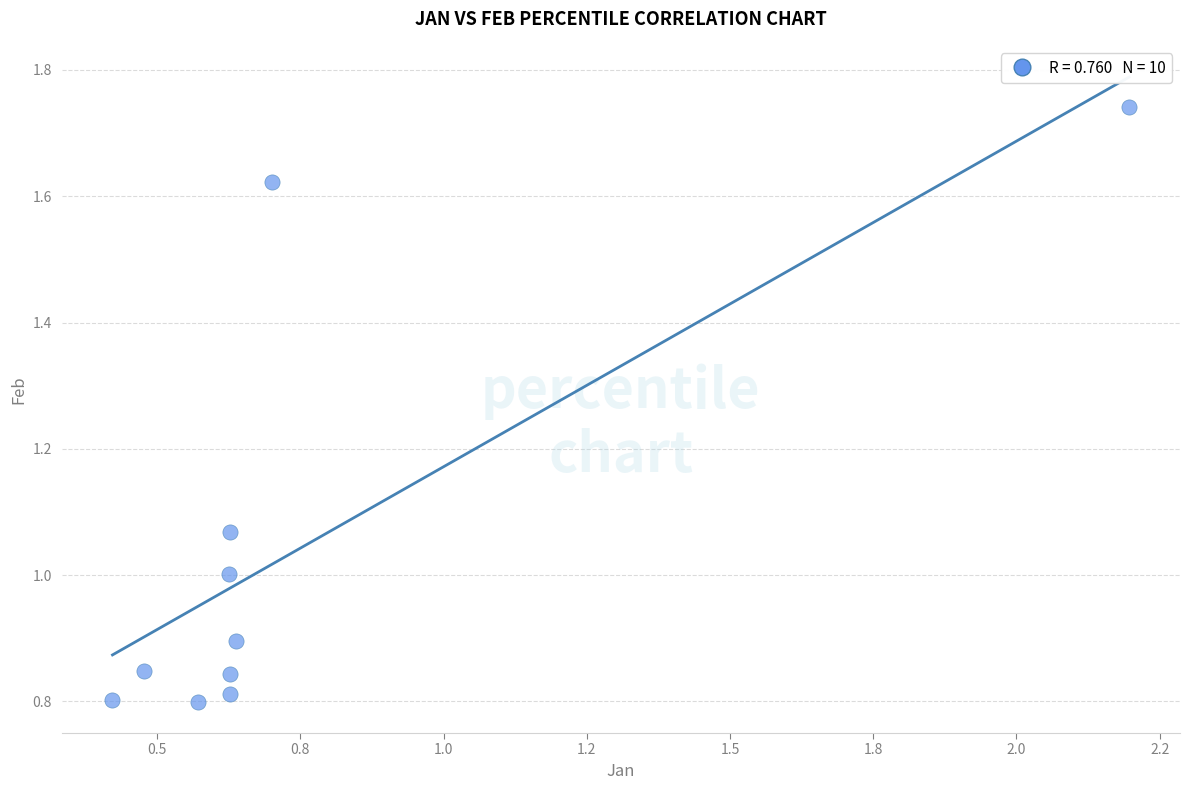

What is the range of X values (max minus min)?

1.8